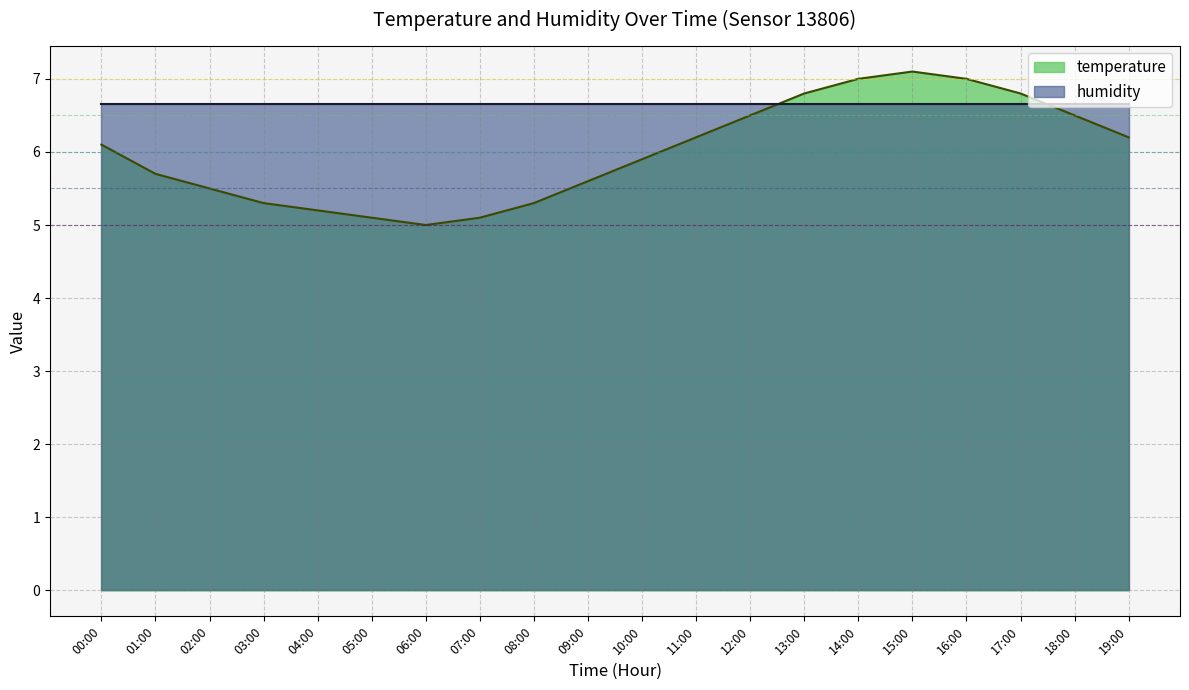

List the labels in order of value, largest first.

15:00, 14:00, 16:00, 13:00, 17:00, 12:00, 18:00, 11:00, 19:00, 00:00, 10:00, 01:00, 09:00, 02:00, 03:00, 08:00, 04:00, 05:00, 07:00, 06:00